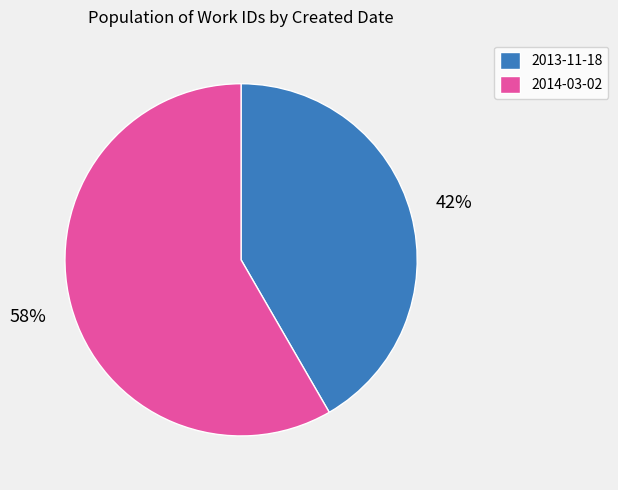

What percentage is the 2014-03-02 slice, to the nearest percent?

58%